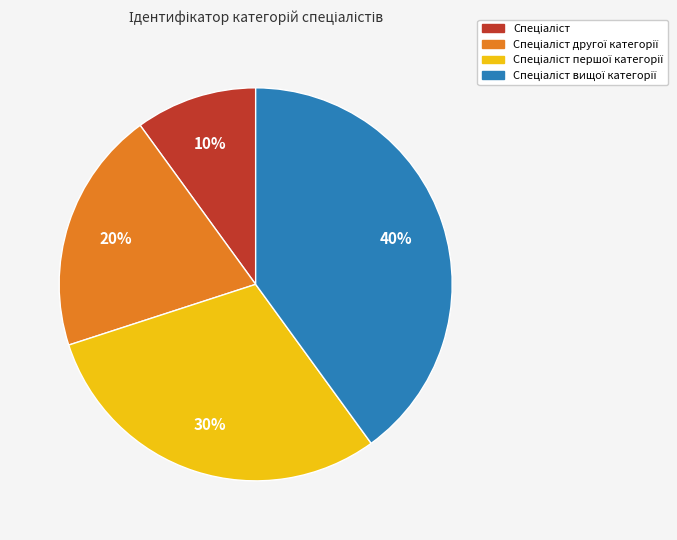

To the nearest percent, what is the difference between the largest and smallest slice percentages?

30%